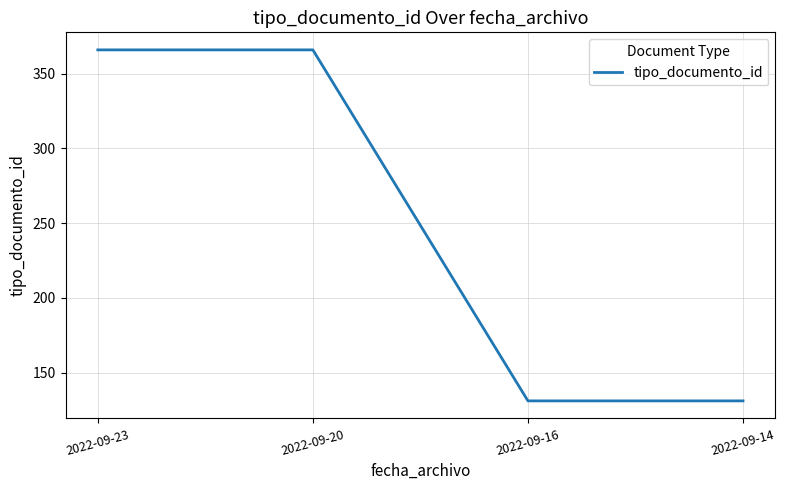

What is the smallest value displayed?

131